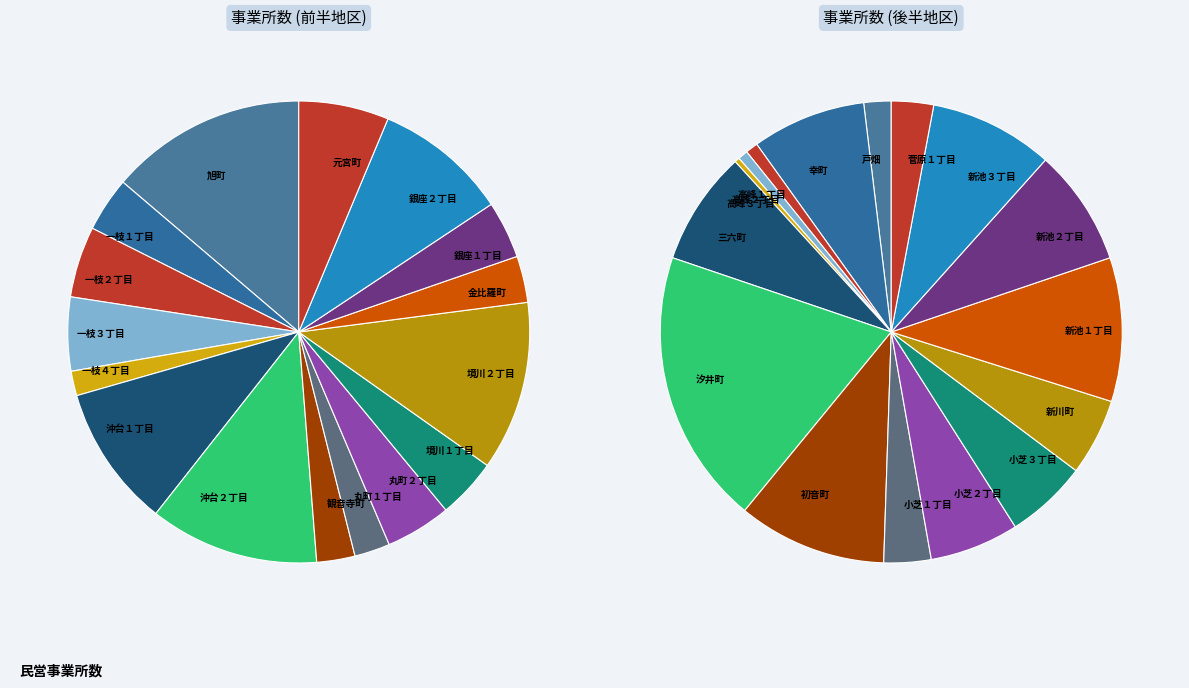

What is the change in value from 高峰１丁目 to 新池１丁目?

+53